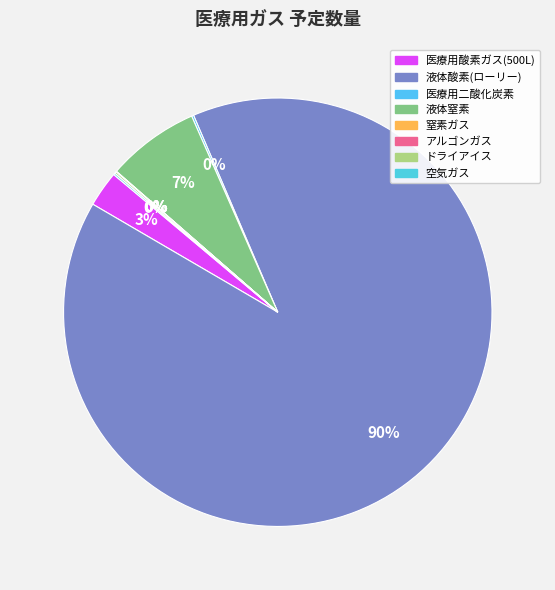

Combined, what portion of the pie is 液体窒素 and 液体酸素(ローリー)?

96.8%